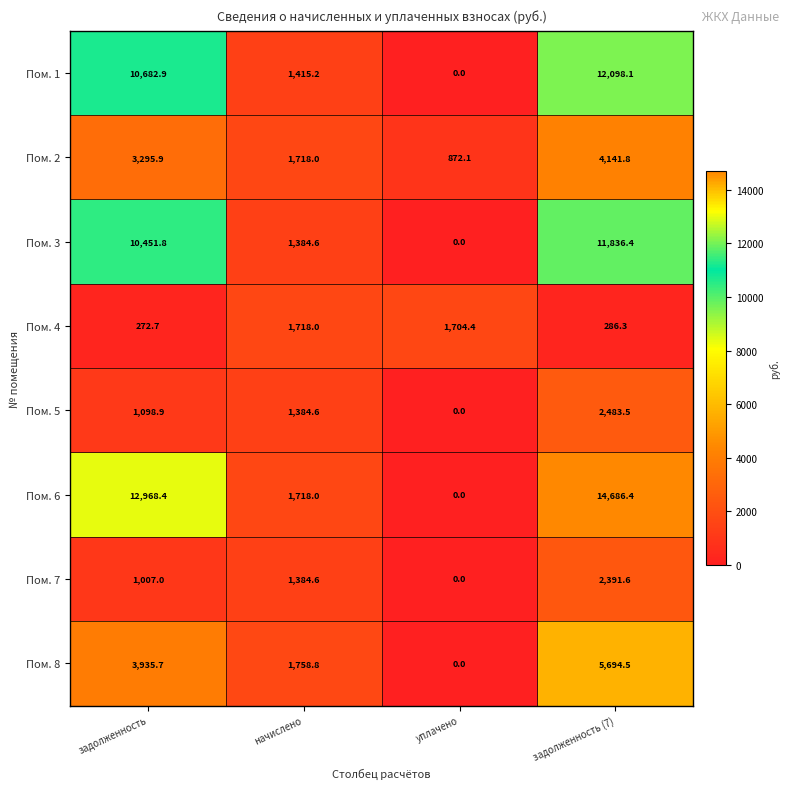

How many positive values does the Пом. 6 series have?

3